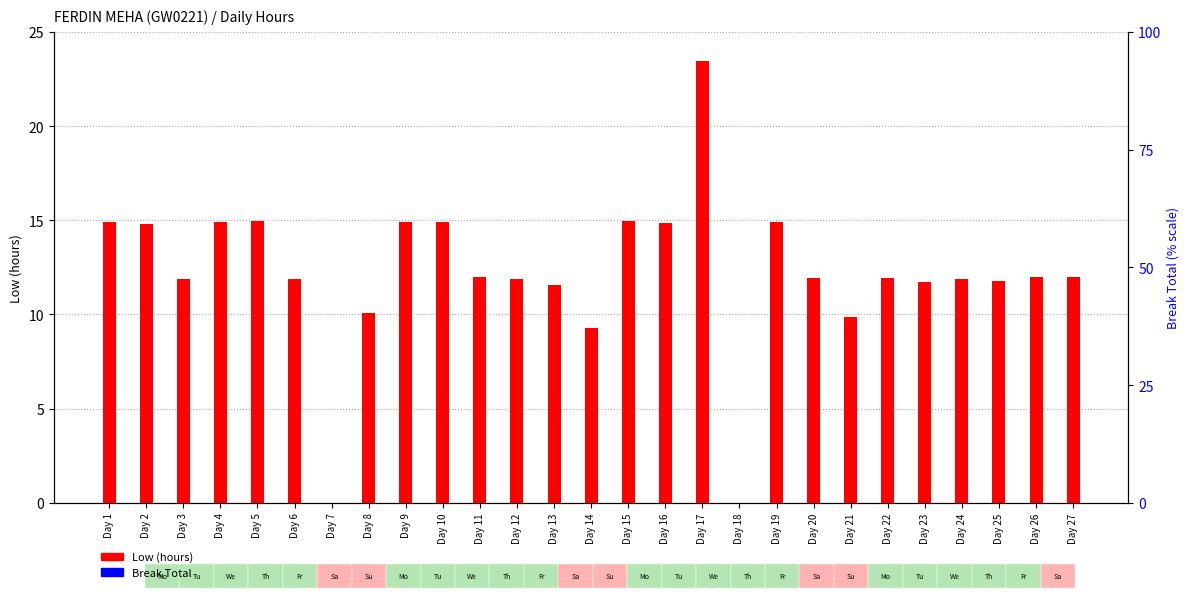

List the series in order of their peak value, highest first.

Low (hours), Break Total